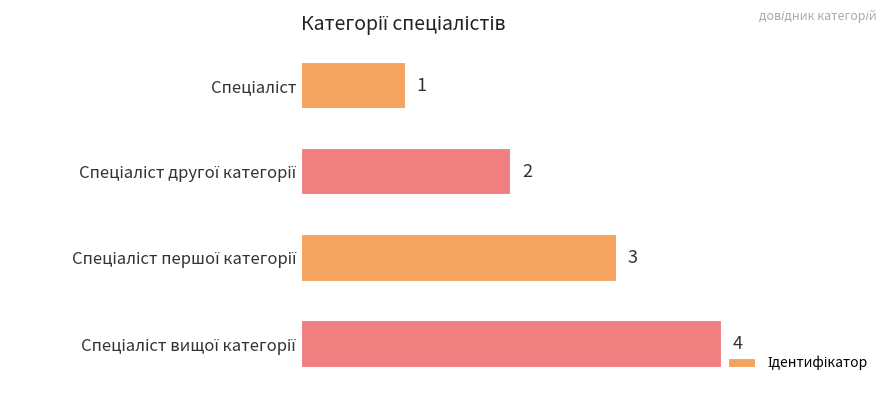

What is the difference between the maximum and minimum values?

3